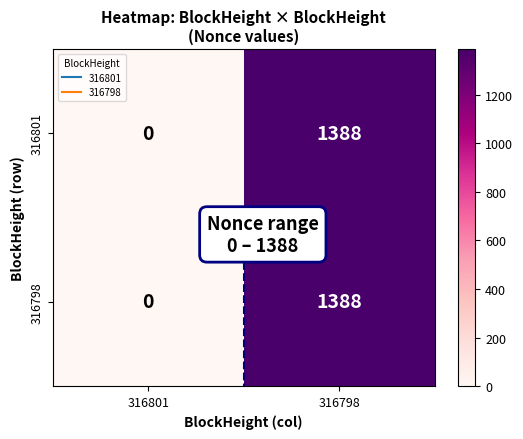

What value does the 316801 series have at 316798, to the nearest 10?

1390